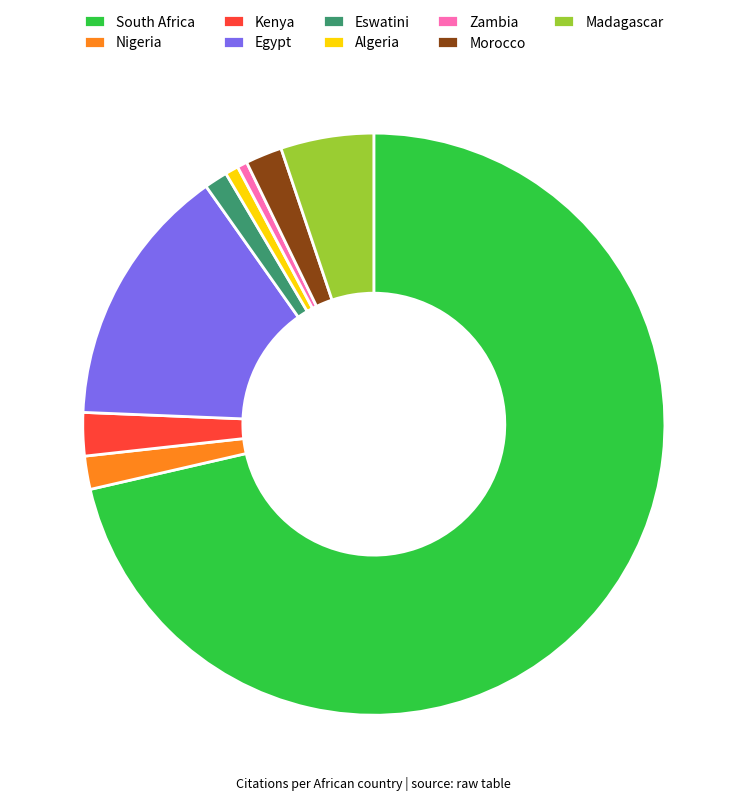

Which category accounts for the majority?

South Africa